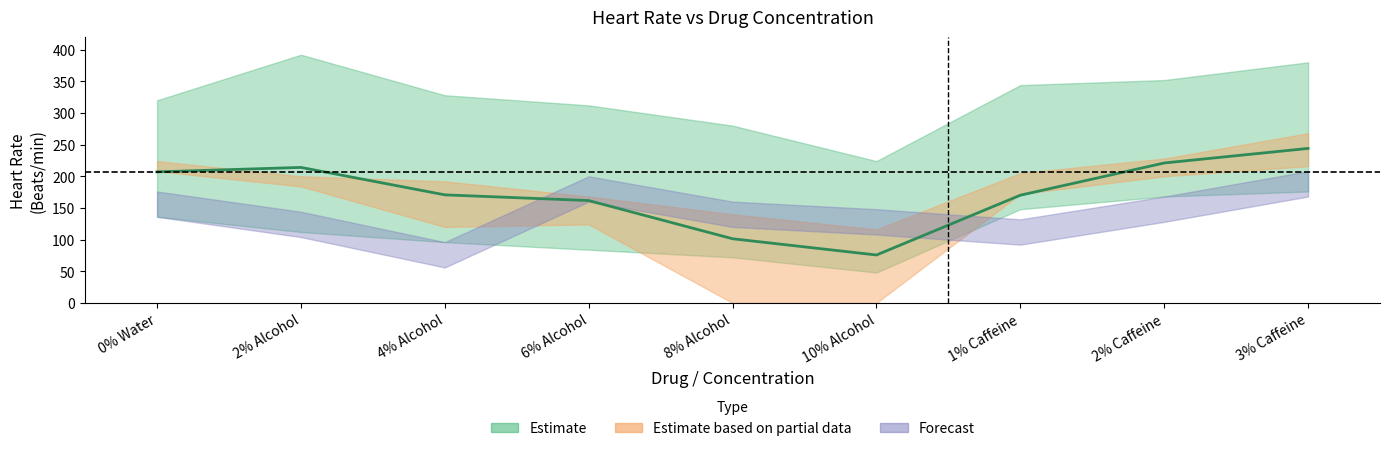

Which category has the highest value across all series?

3% Caffeine